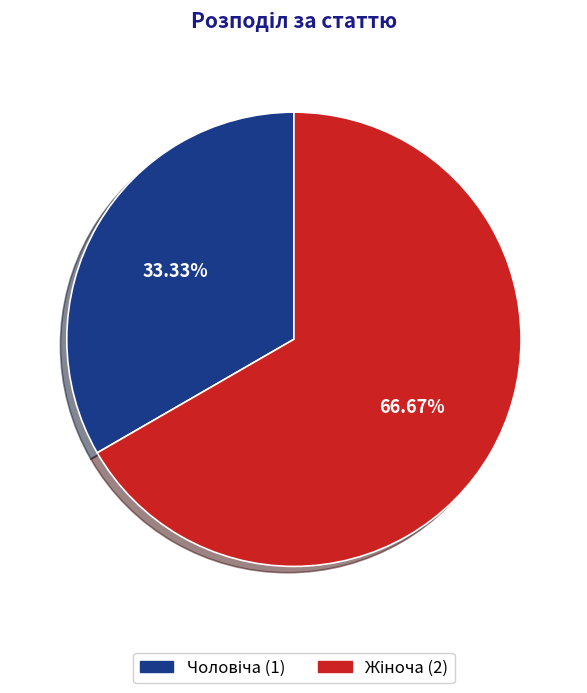

Does any single category account for the majority?

Yes